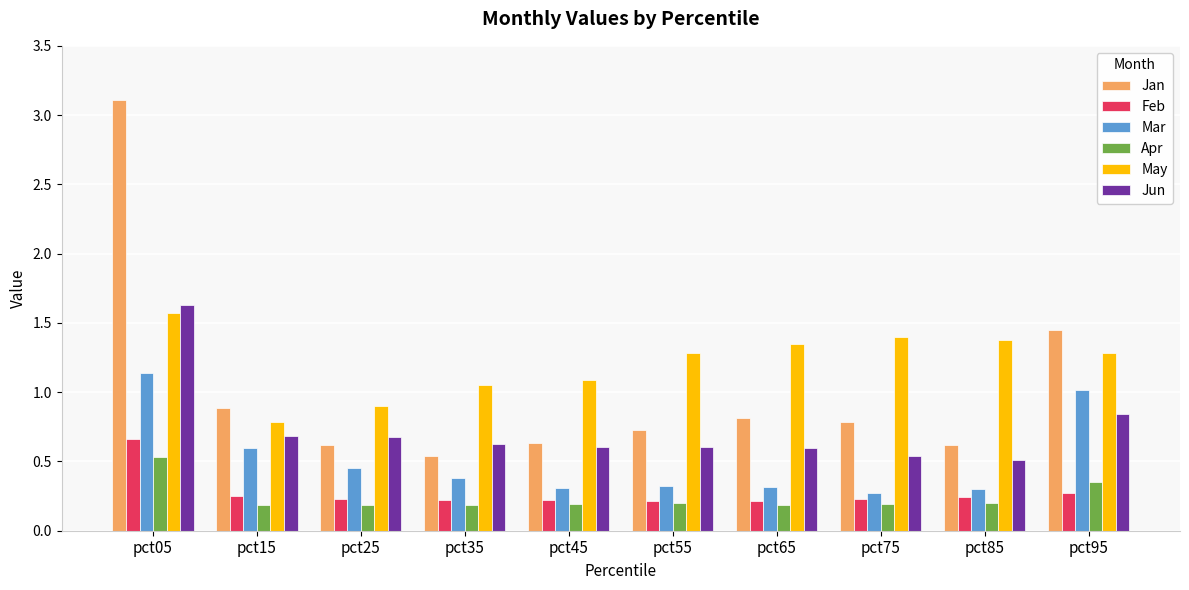

Is the value of May at pct55 greater than the value of Apr at pct35?

Yes